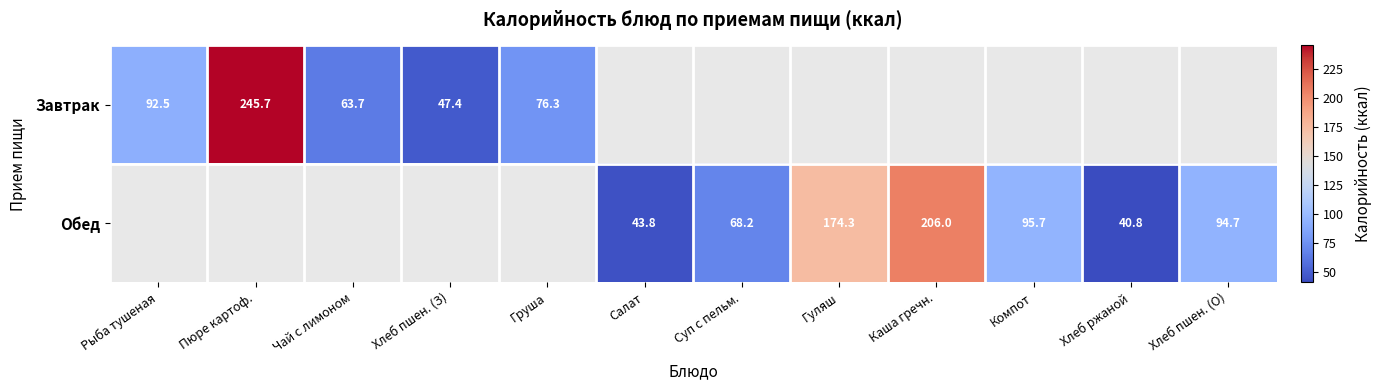

What is the sum of the Завтрак values at Рыба тушеная and Пюре картоф.?

338.2